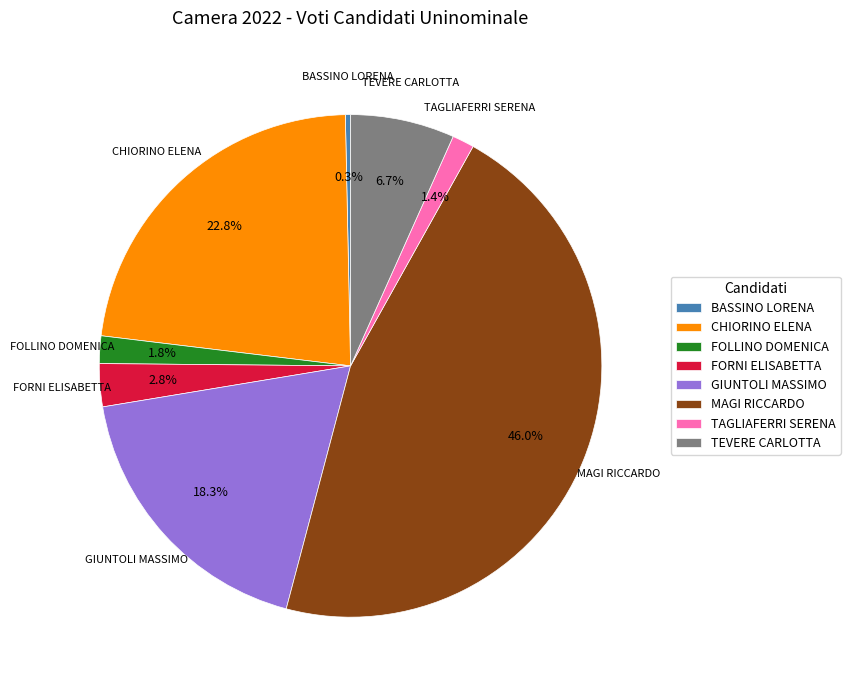

To the nearest percent, what is the difference between the largest and smallest slice percentages?

46%